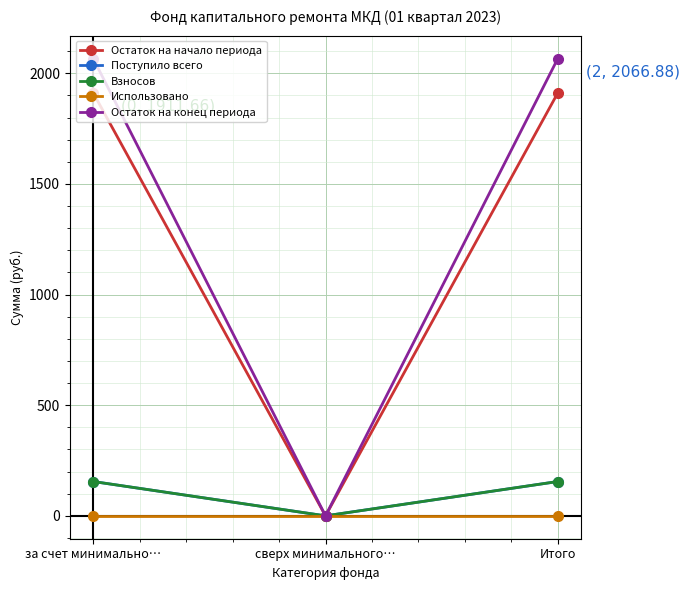

List the labels in order of Остаток на начало периода value, largest first.

за счет минимально…, Итого, сверх минимального…